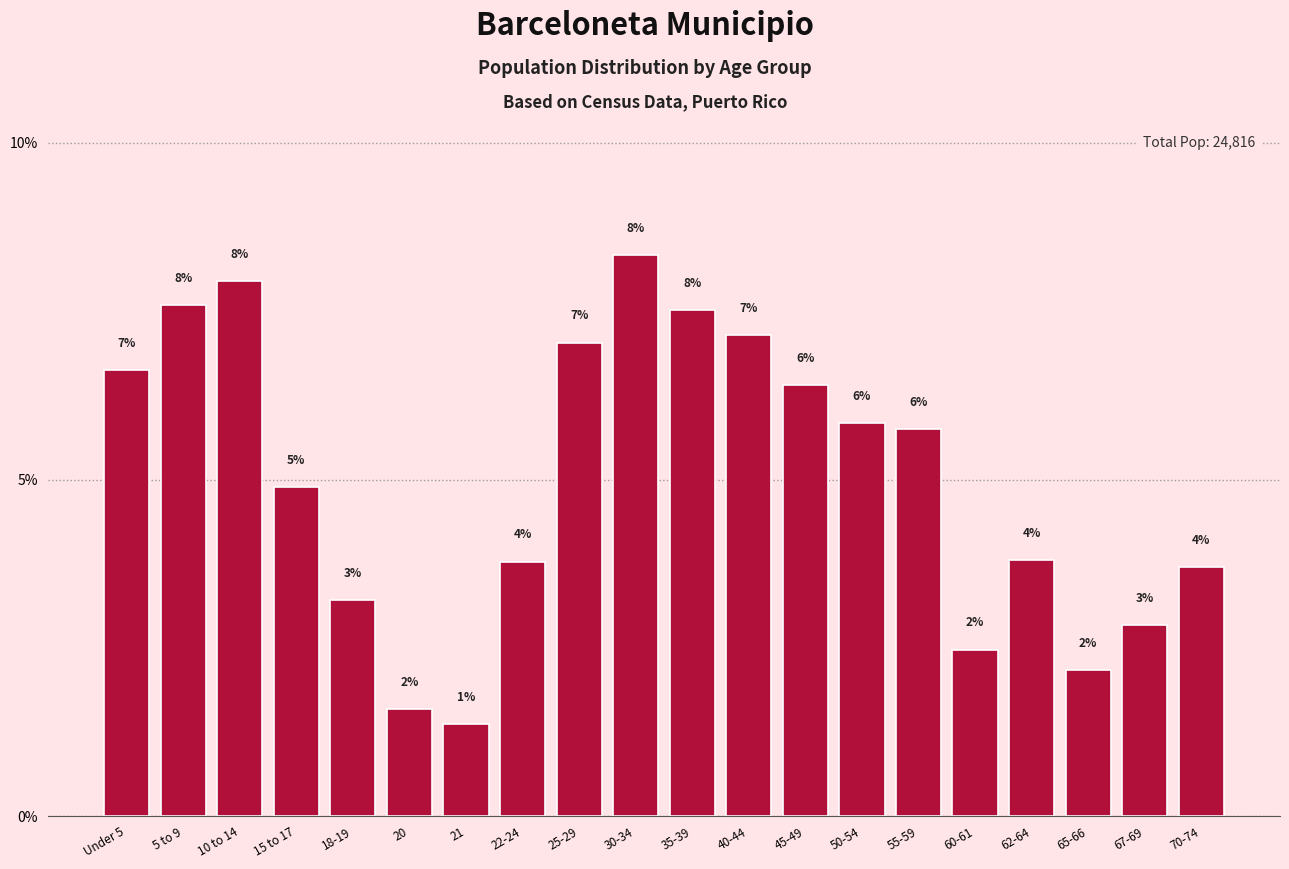

Does the chart contain any negative values?

No